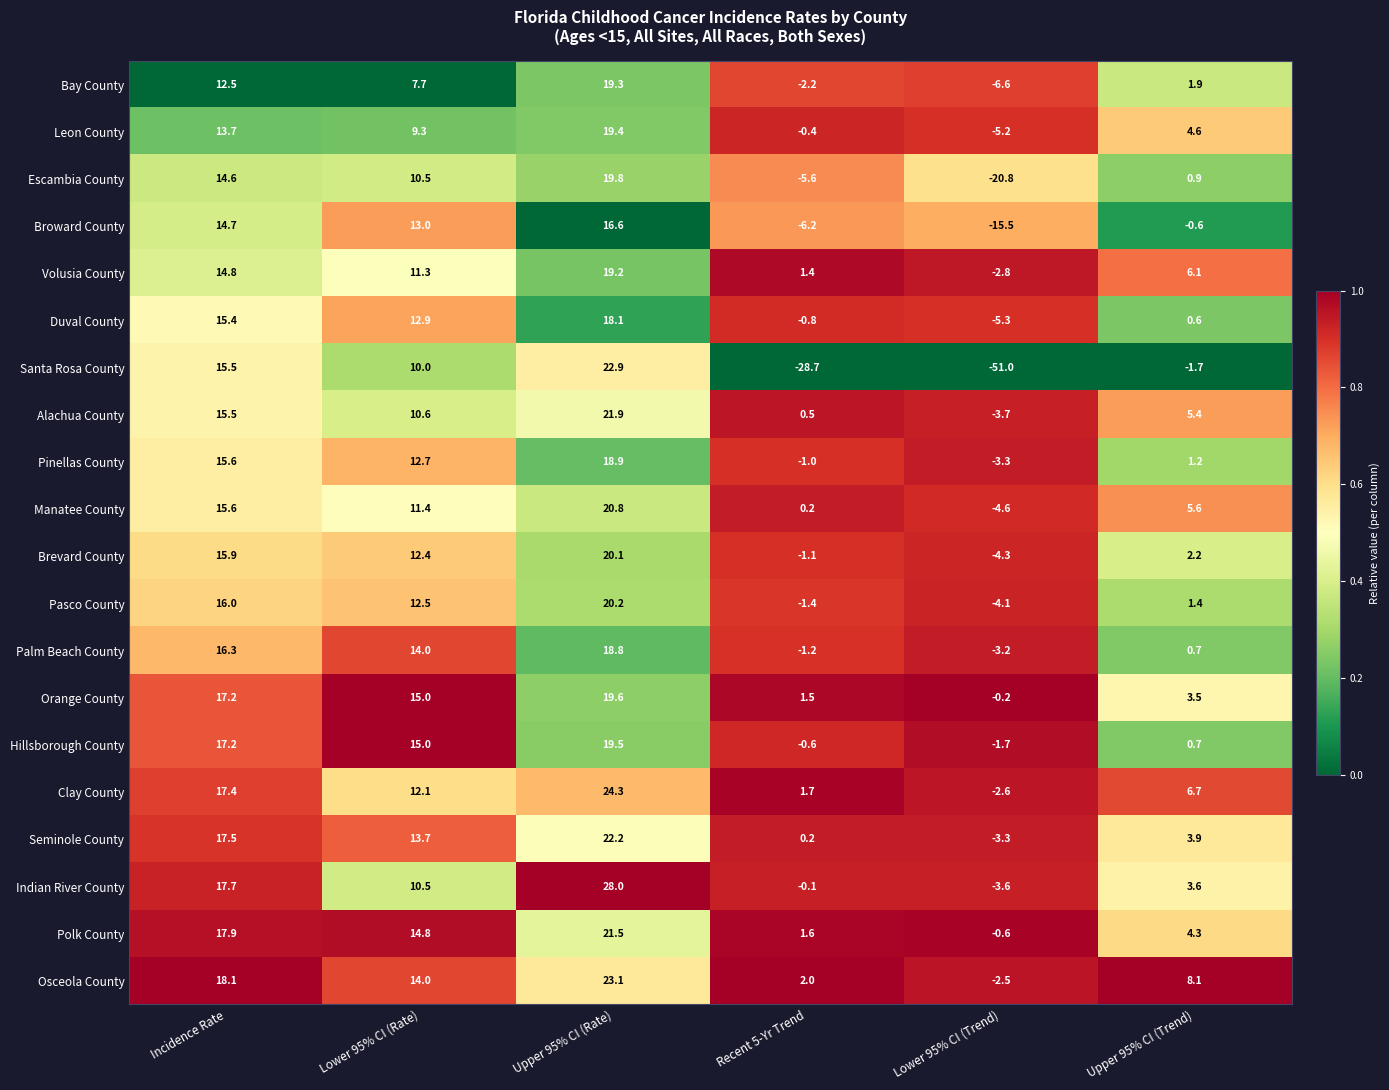

The value of Duval County at Upper 95% CI (Trend) is 0.6. True or false?

True